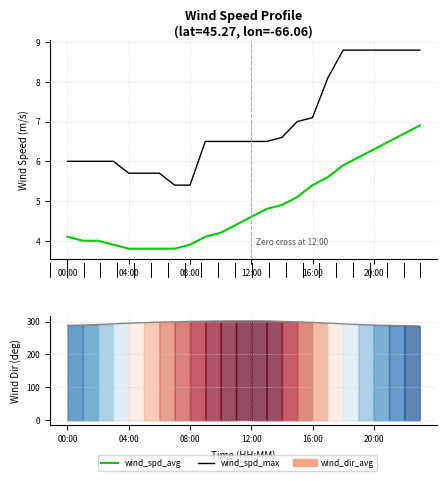

True or false: wind_spd_avg and wind_spd_max cross at least once.

False